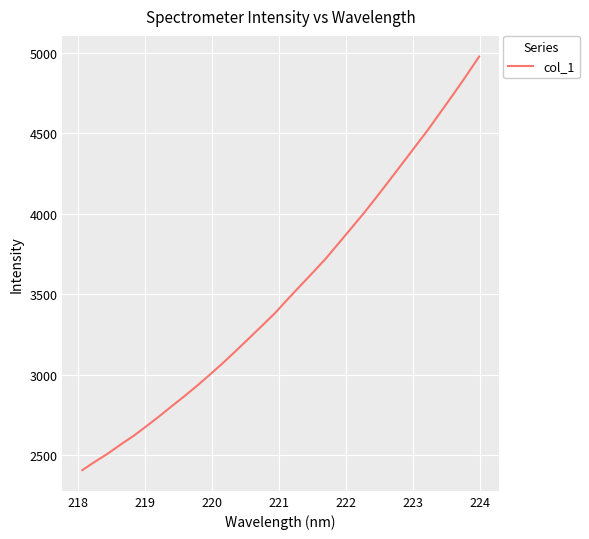

What is the difference between the maximum and minimum values?

2568.7